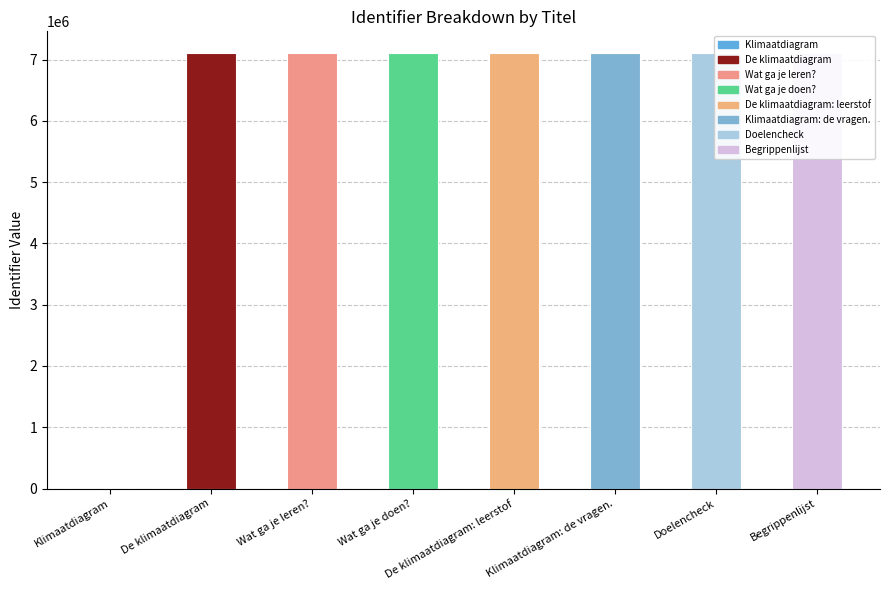

Count the number of data series in this chart.

1